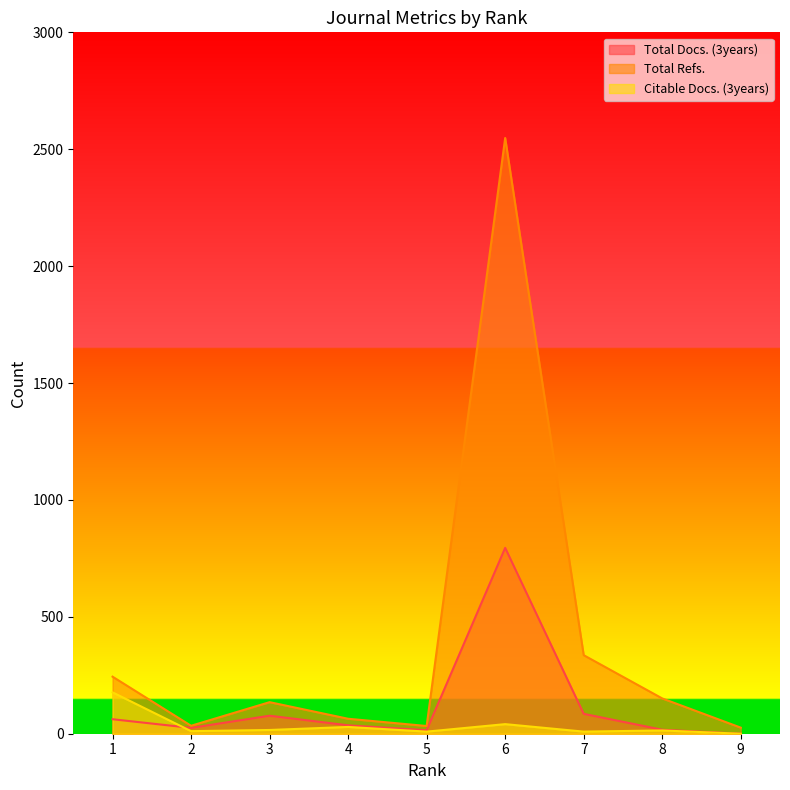

The Total Docs. (3years) series shows 25 at 2. True or false?

True